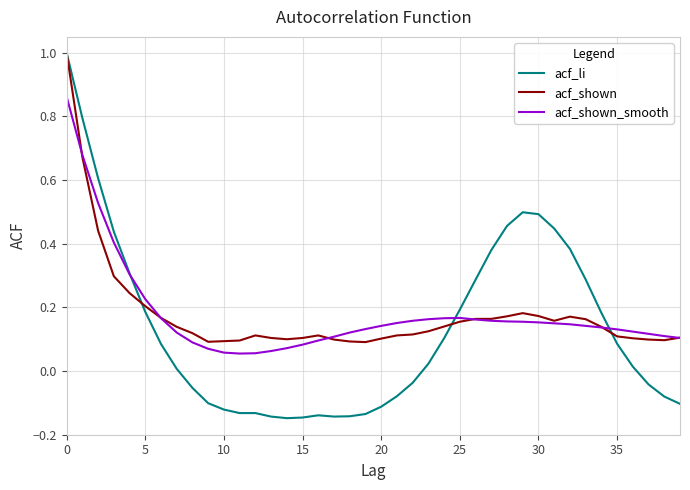

What is the maximum value shown in the chart?

1.0